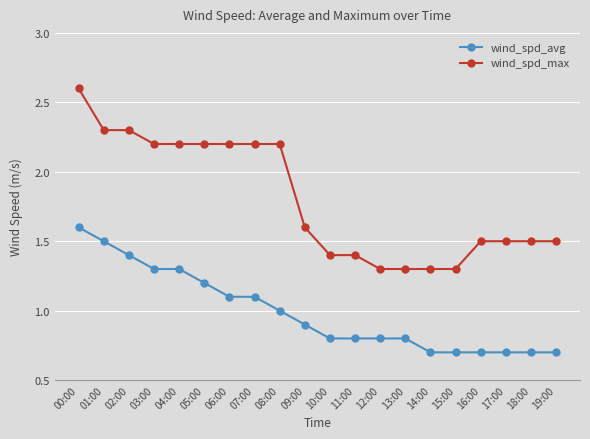

Does the chart have visible grid lines?

Yes